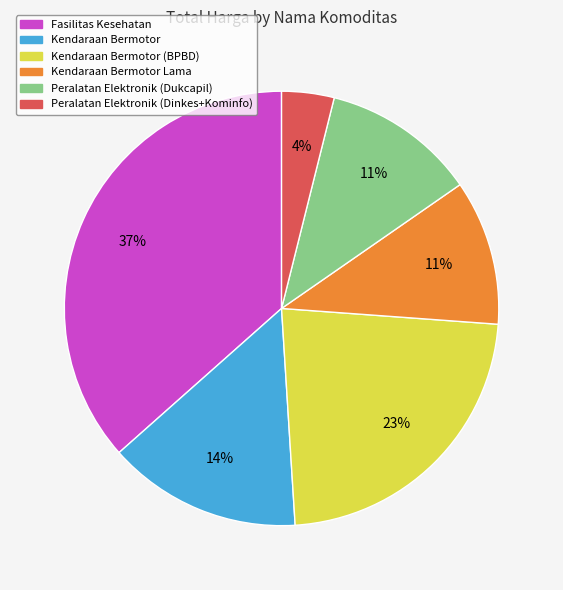

Does any single category account for the majority?

No